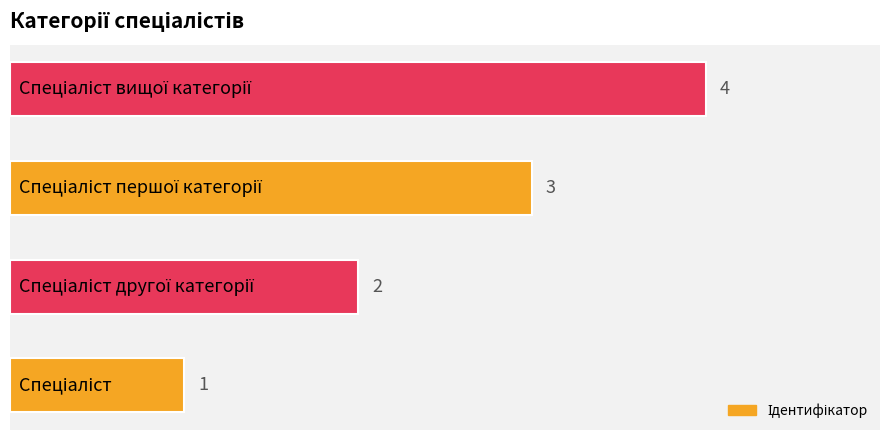

Count the values in the range 2 to 4.

3